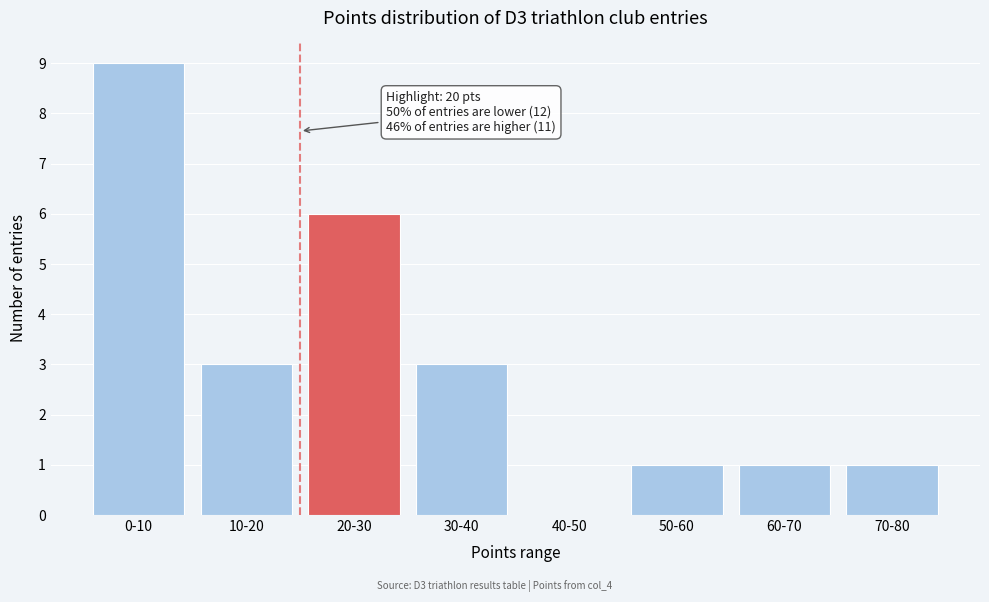

Reading left to right, list all the values displayed in this chart.

0-10=9	10-20=3	20-30=6	30-40=3	40-50=0	50-60=1	60-70=1	70-80=1